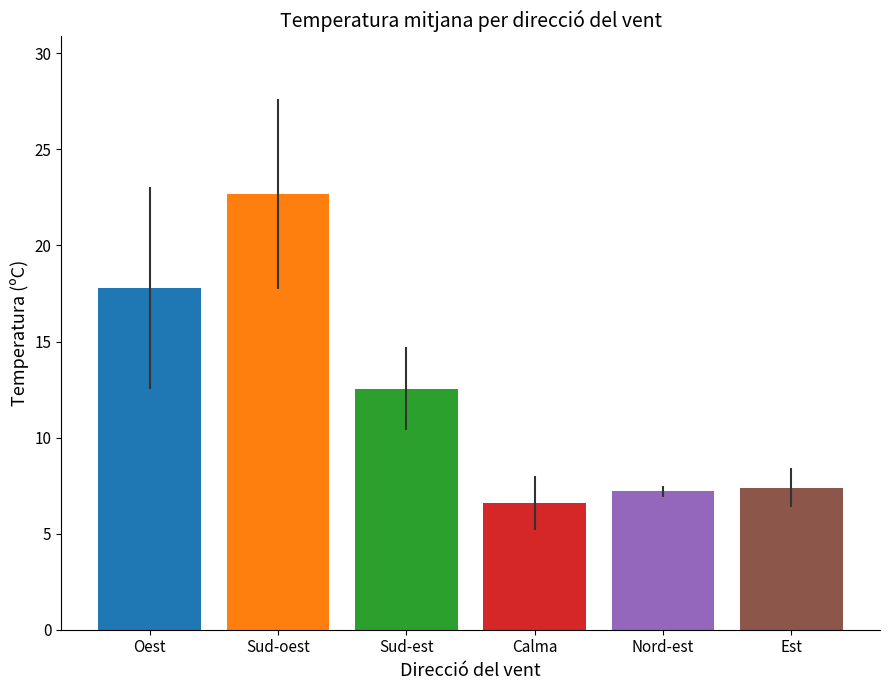

What is the label of the 6th bar from the right?

Oest